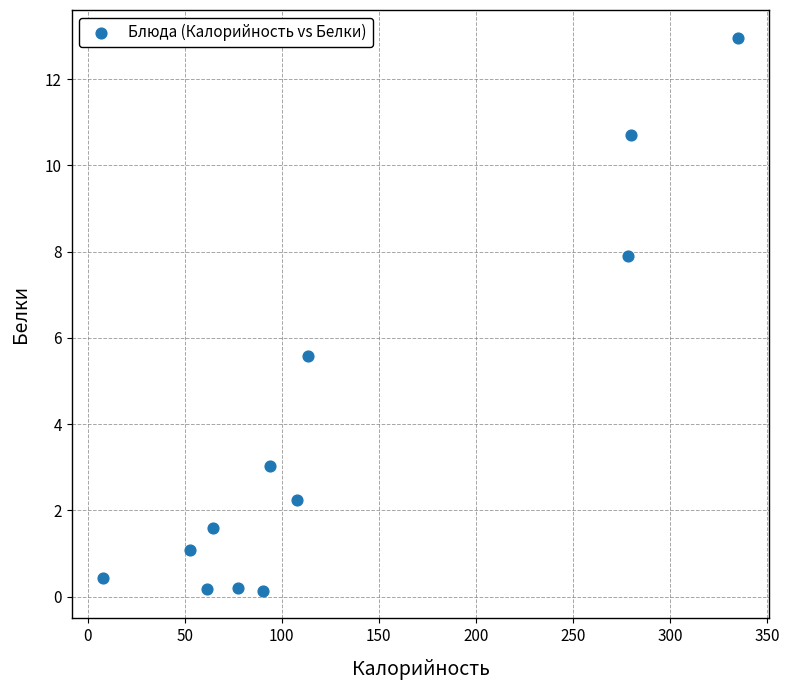

What Y value in the scatter plot is closest to 6?

5.6